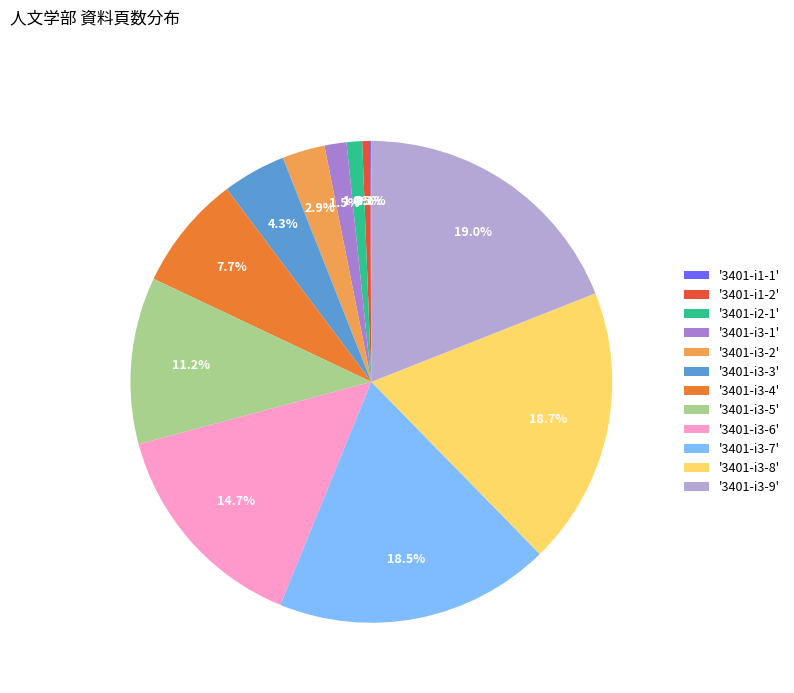

Does '3401-i3-9' account for over 50% of the chart?

No